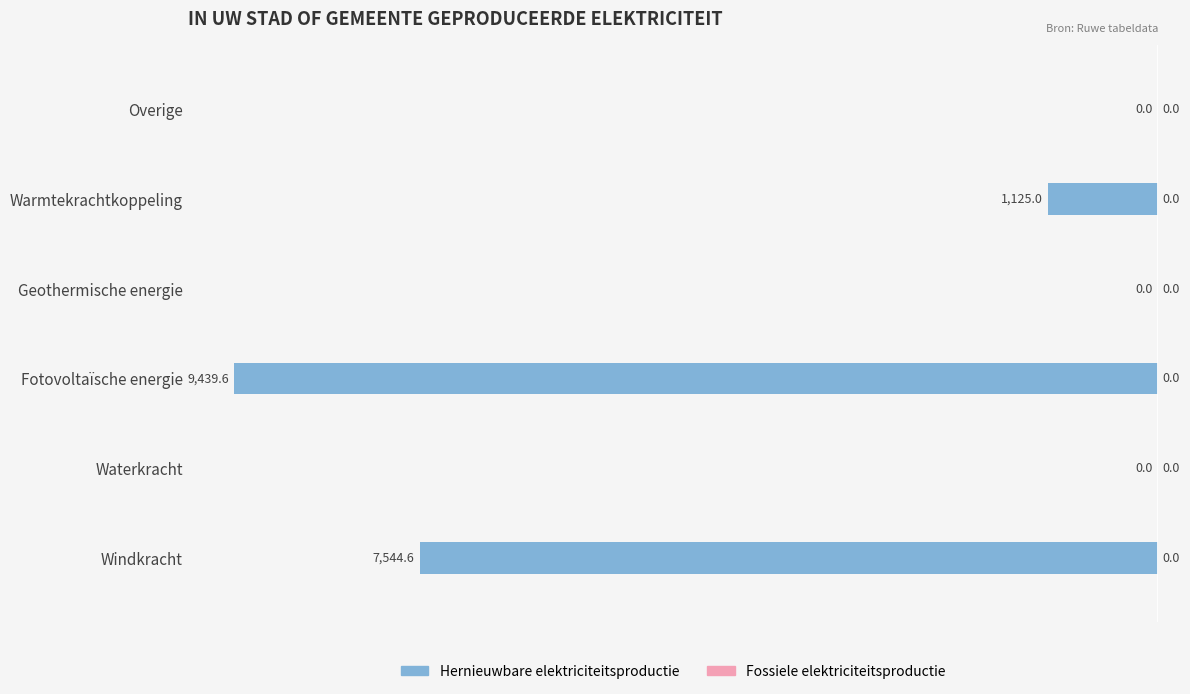

The value at Windkracht is -10126.7. True or false?

False